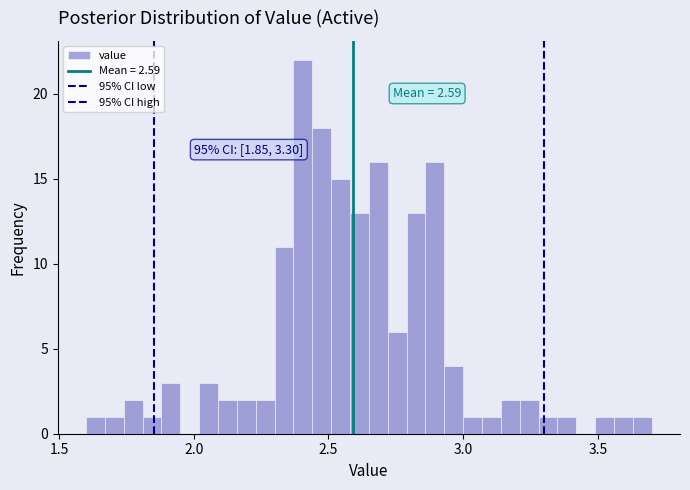

Read against the x-axis, roughly where is the centre of the tallest bar?

2.40